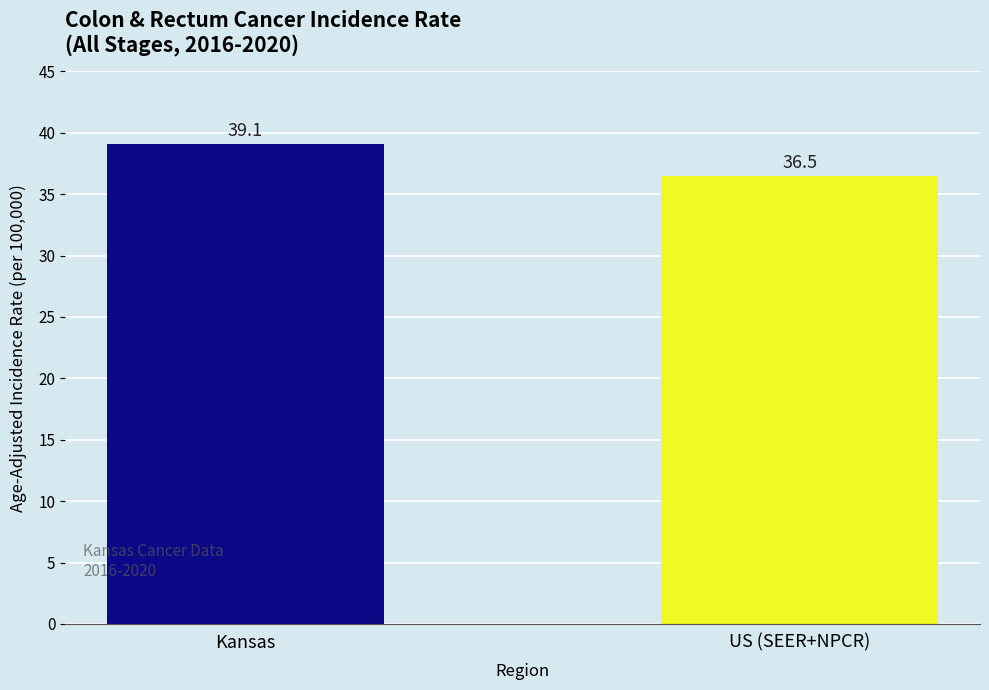

Read the value at US (SEER+NPCR).

36.5